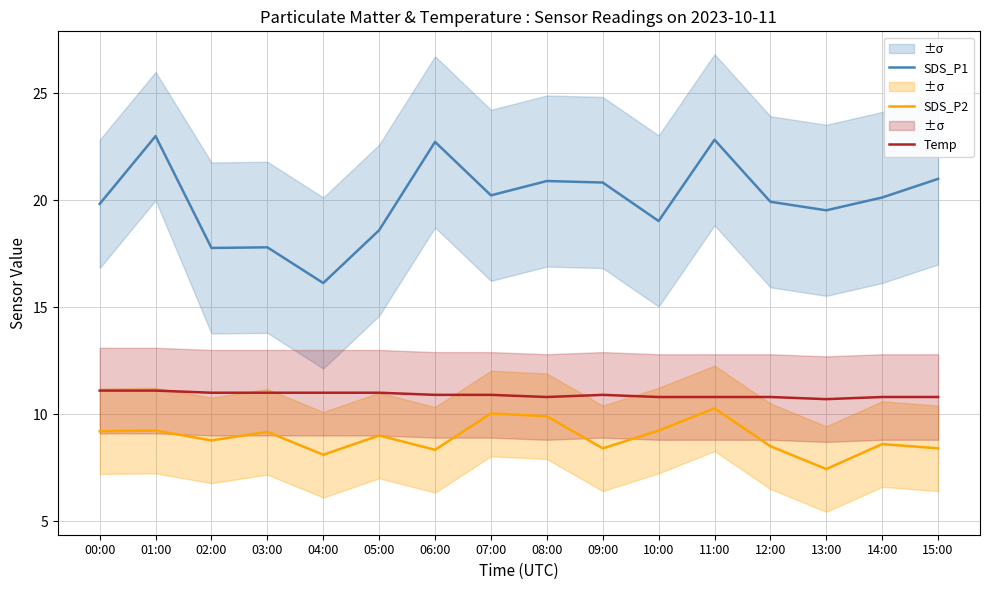

Is it true that Temp equals 18.3 at 00:00?

False